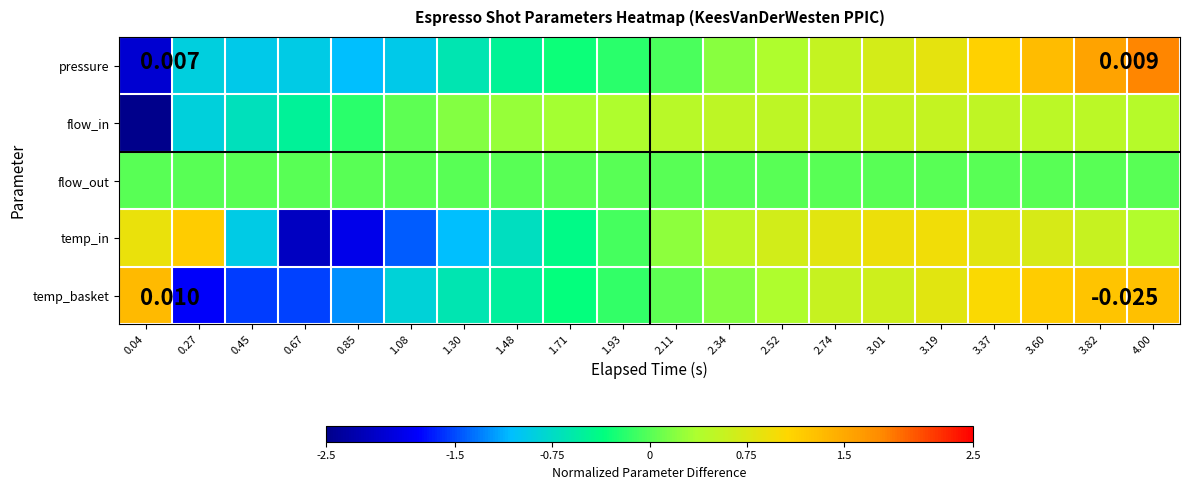

At which category does the chart reach its peak across all series?

4.00